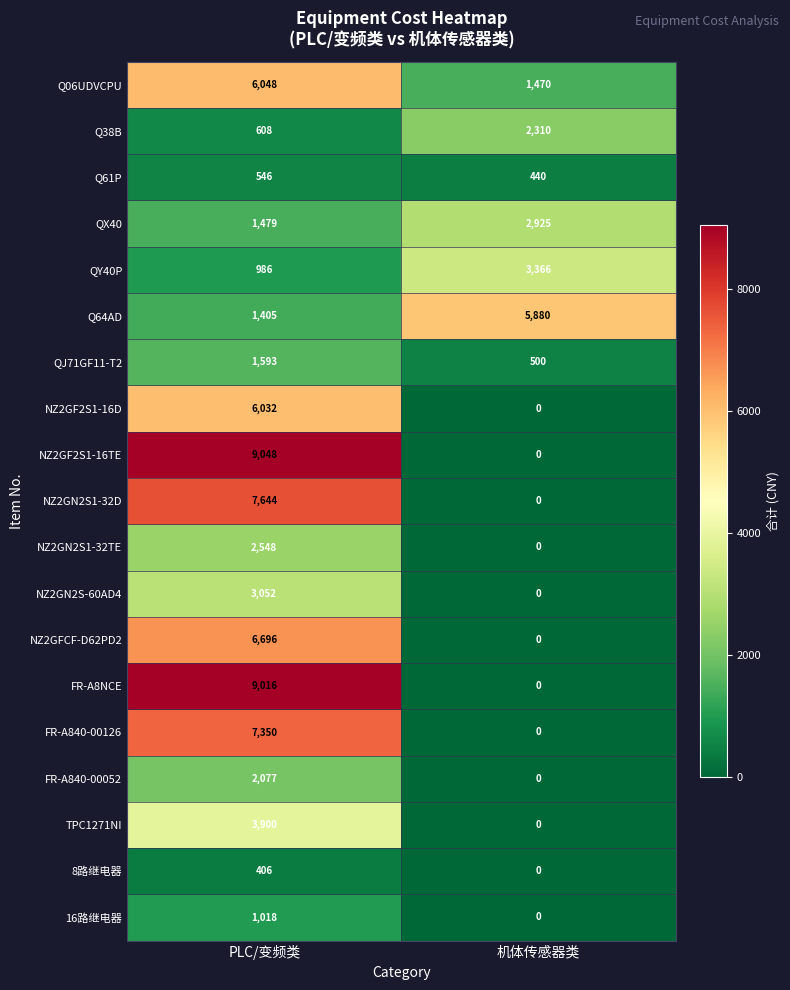

Rank the series by their maximum value, from lowest to highest.

8路继电器, Q61P, 16路继电器, QJ71GF11-T2, FR-A840-00052, Q38B, NZ2GN2S1-32TE, QX40, NZ2GN2S-60AD4, QY40P, TPC1271NI, Q64AD, NZ2GF2S1-16D, Q06UDVCPU, NZ2GFCF-D62PD2, FR-A840-00126, NZ2GN2S1-32D, FR-A8NCE, NZ2GF2S1-16TE